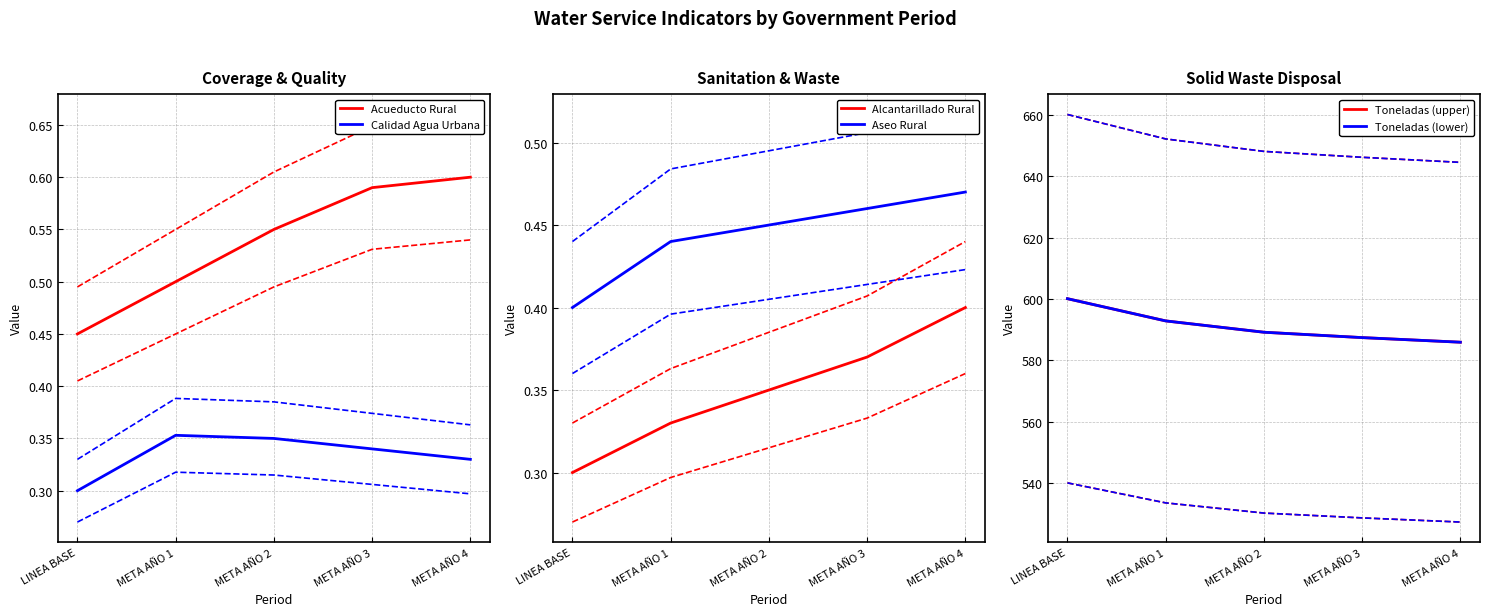

List the labels in order of Alcantarillado Rural value, smallest first.

LINEA BASE, META AÑO 1, META AÑO 2, META AÑO 3, META AÑO 4